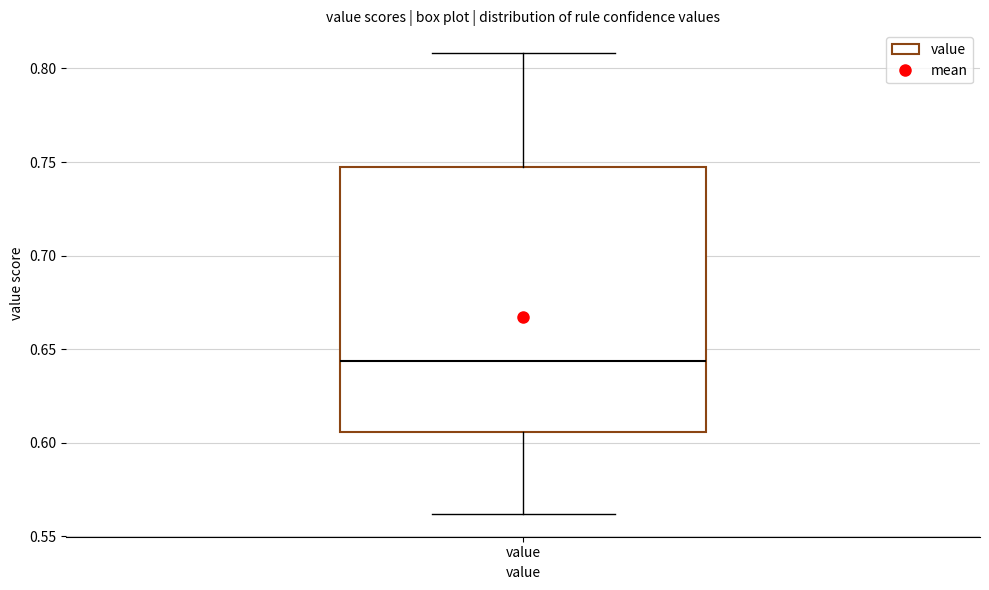

Where does the upper whisker of the box for value end on the y-axis? The values are not printed on the chart, so give them approximately, as read against the axis.

0.810